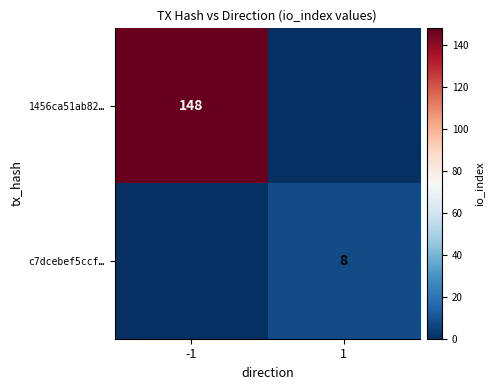

The value of 1456ca51ab82… at -1 is 148. True or false?

True